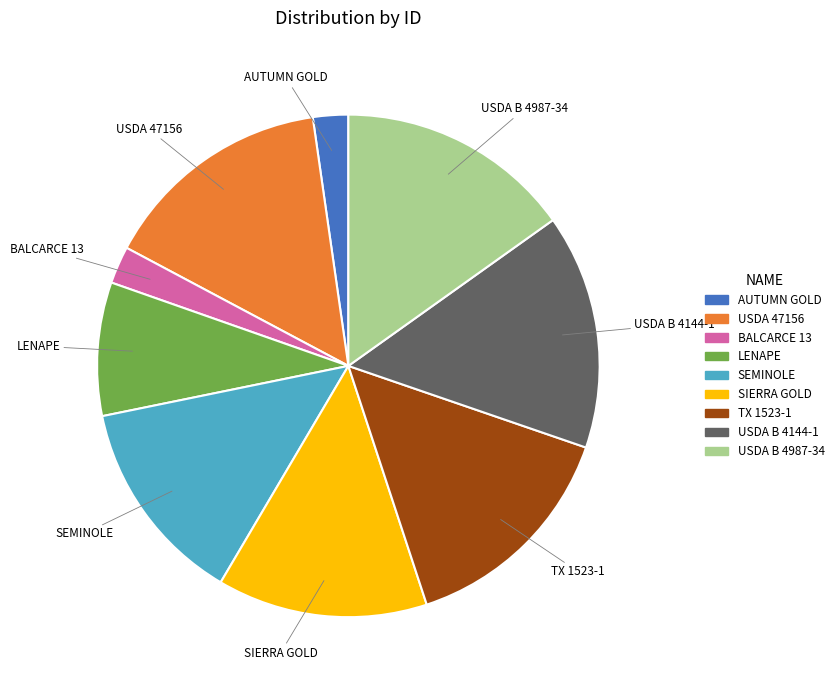

Is it true that USDA B 4144-1 is 23% of the pie?

False